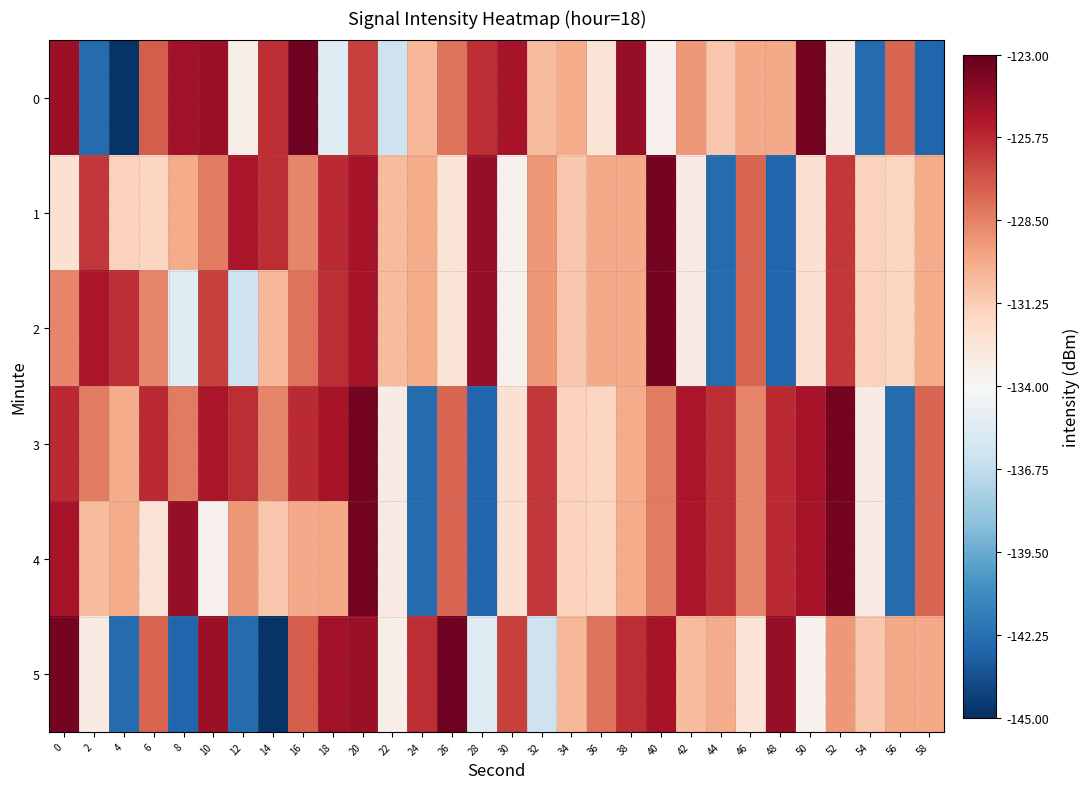

Which category has the lowest value across all series?

4